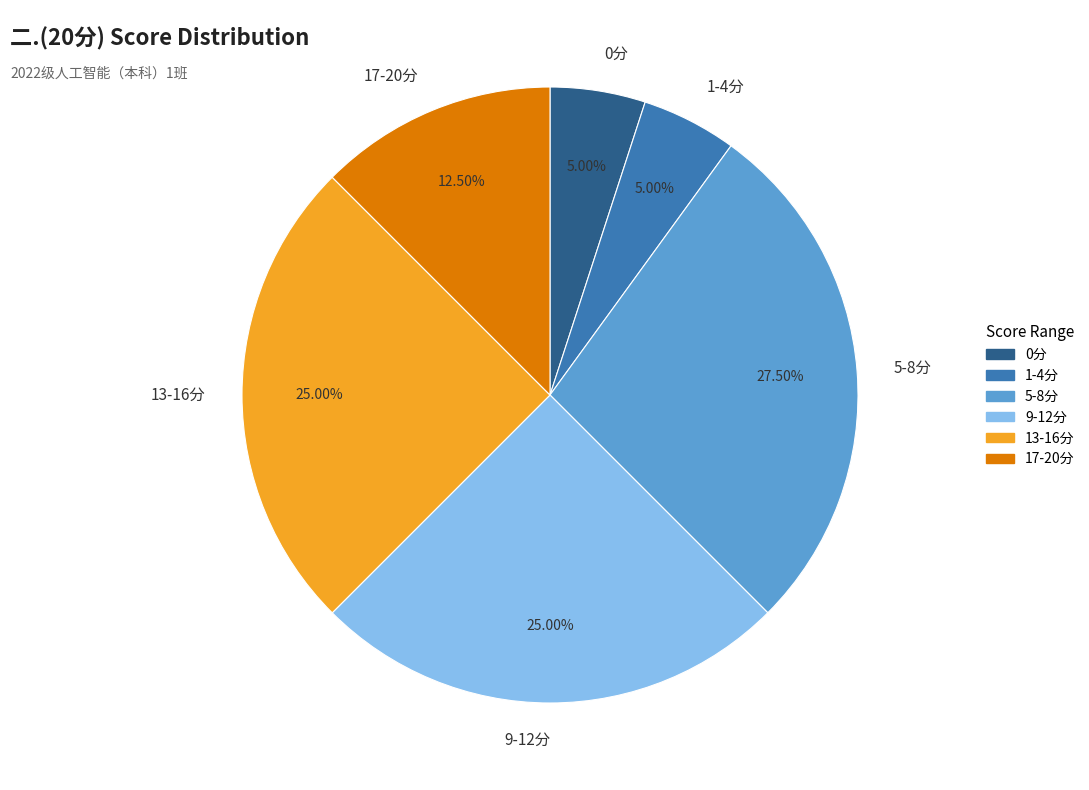

Which has a higher value, 17-20分 or 0分?

17-20分